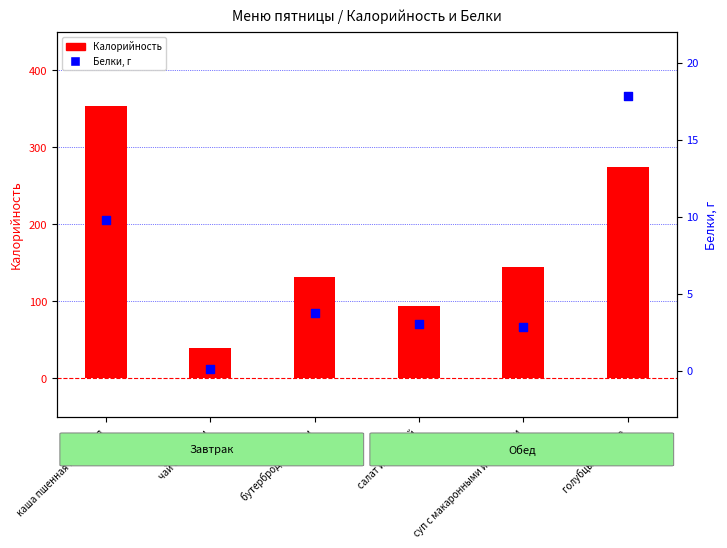

Which series has the largest Y range (max minus min)?

Калорийность